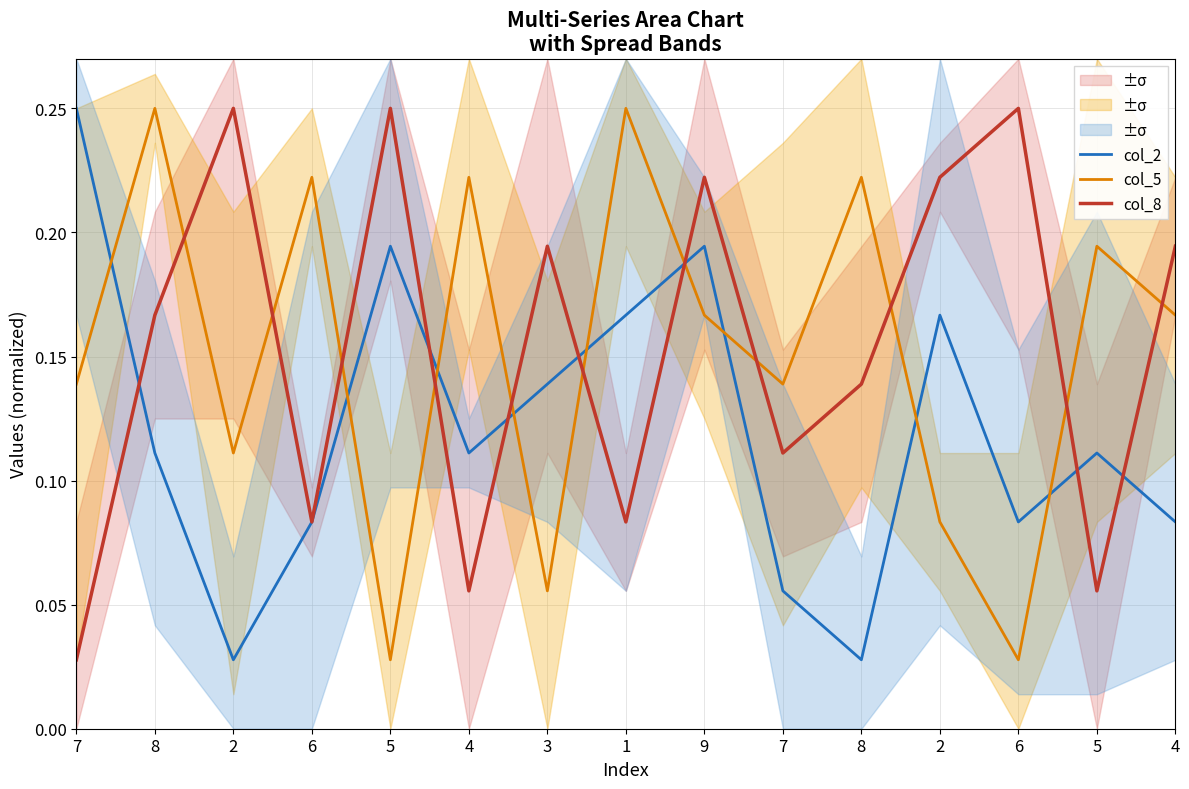

At which category does col_8 reach its first local valley?

6